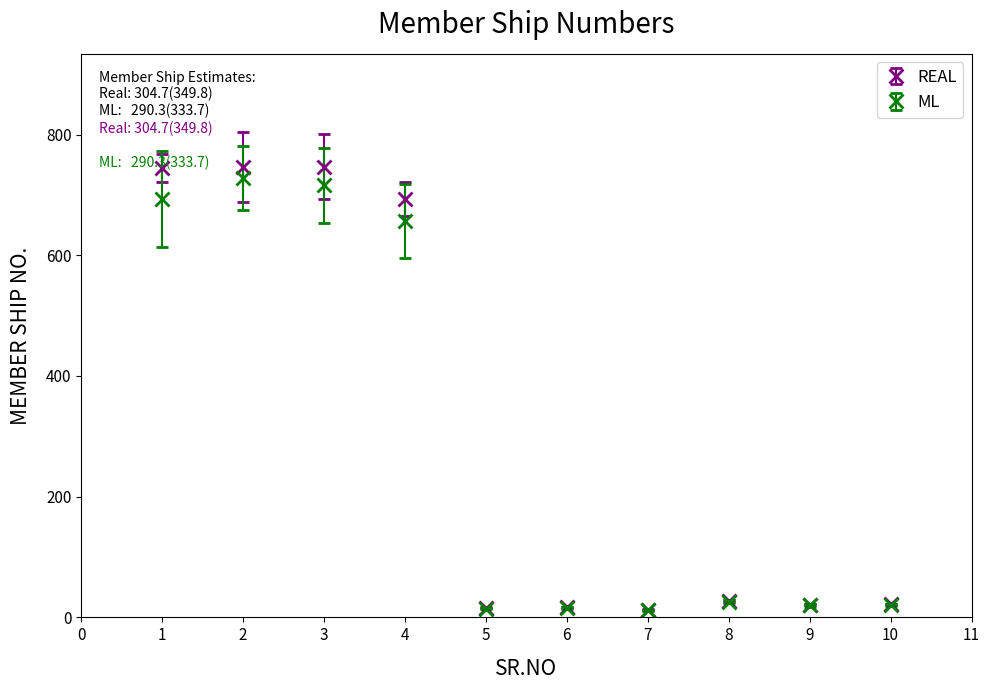

What is the spread (max minus min) of values at 10?

1.0